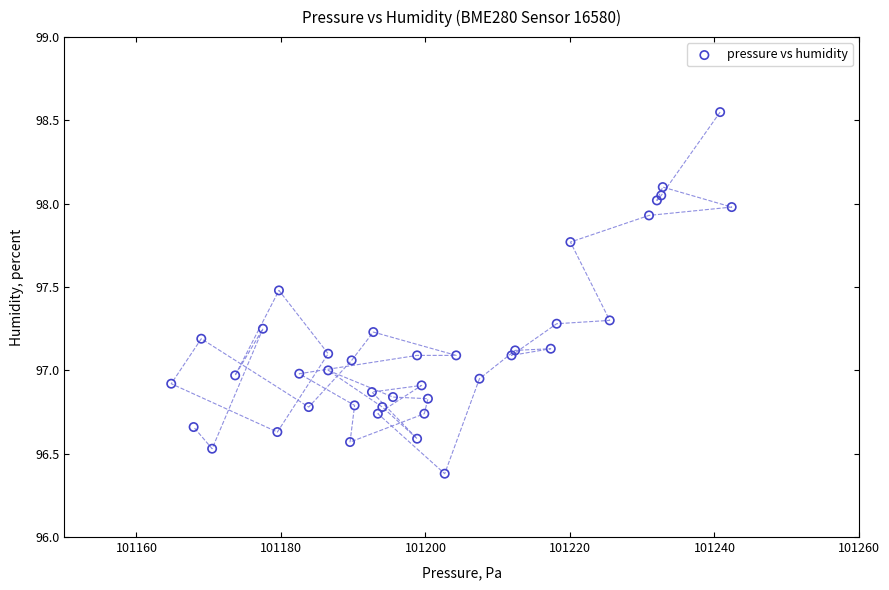

What is the range of X values (max minus min)?

77.6